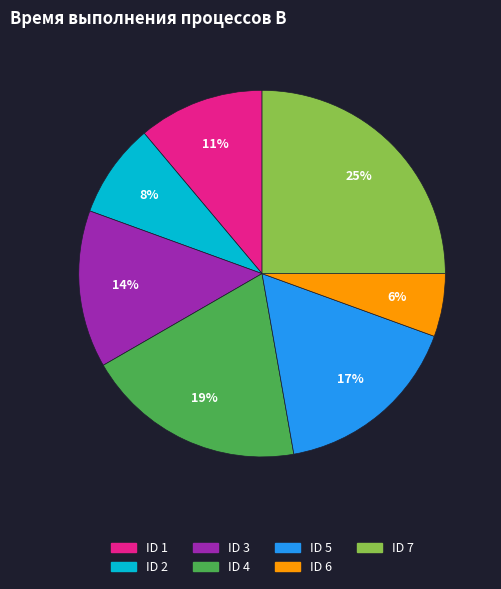

Is there any slice that represents more than half of the pie?

No